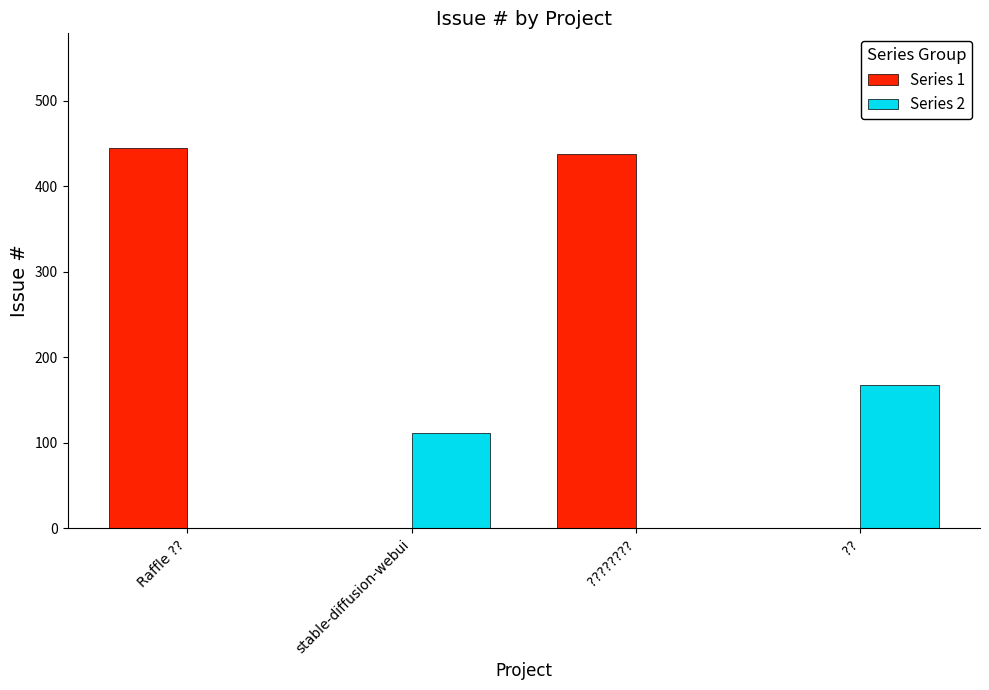

Reading right to left, list all the values displayed in this chart.

Series 1: ??=0	????????=437	stable-diffusion-webui=0	Raffle ??=445
Series 2: ??=167	????????=0	stable-diffusion-webui=112	Raffle ??=0